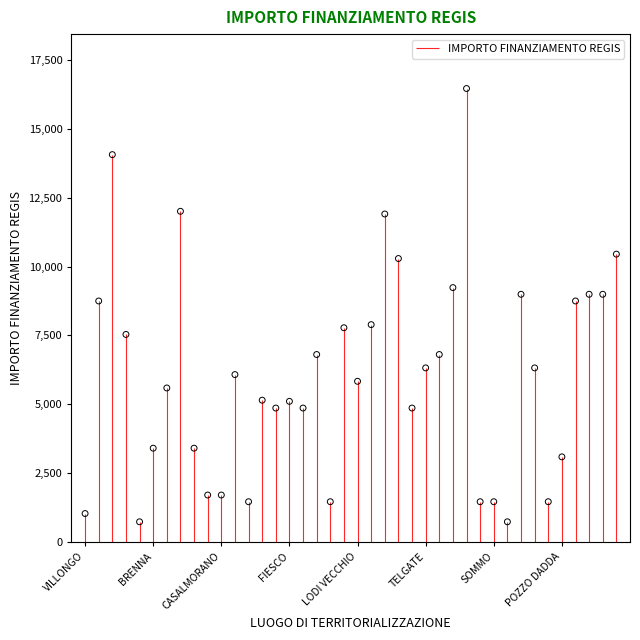

What is the change in value from PAGNONA to BORDOLANO?

+3402